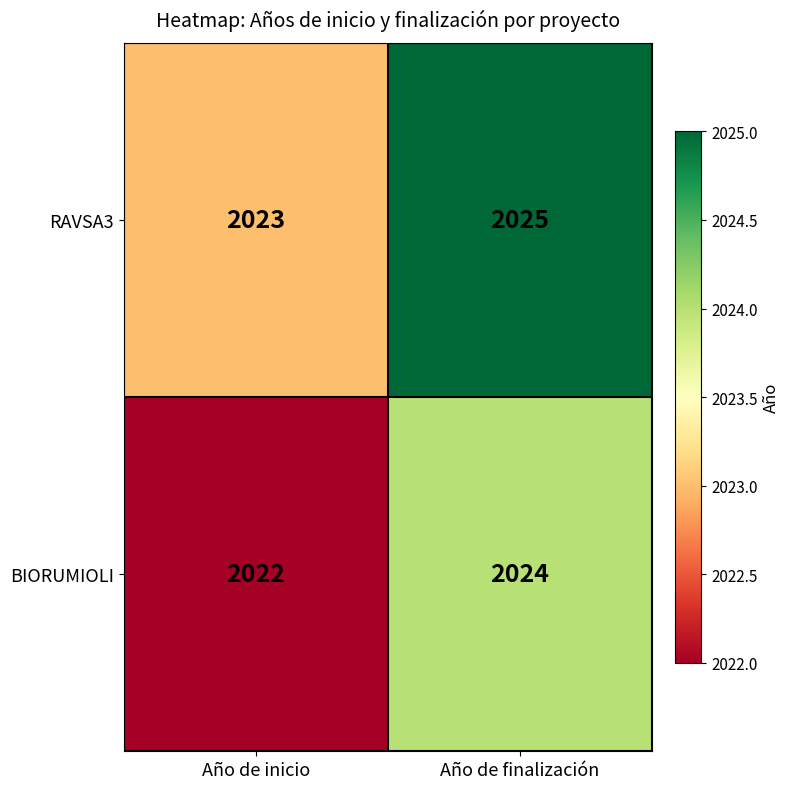

What value does the RAVSA3 series have at Año de finalización?

2025